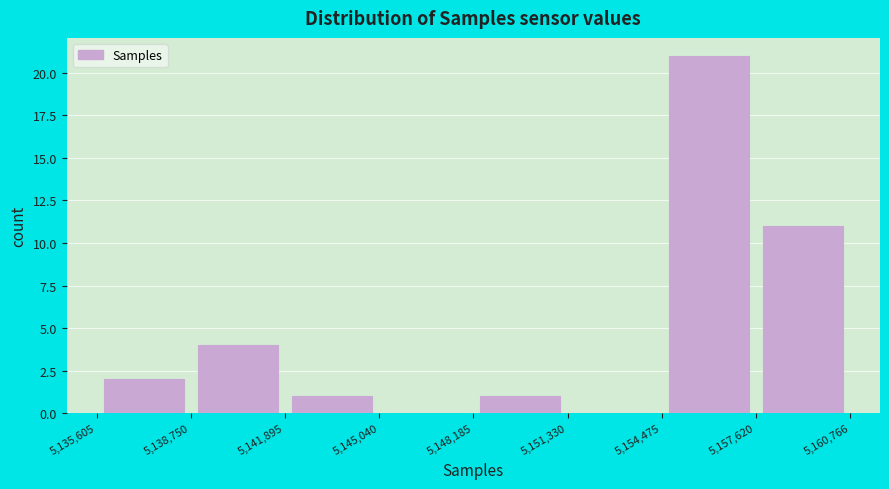

Which range on the x-axis has the tallest bar?

5,154,475 to 5,157,620